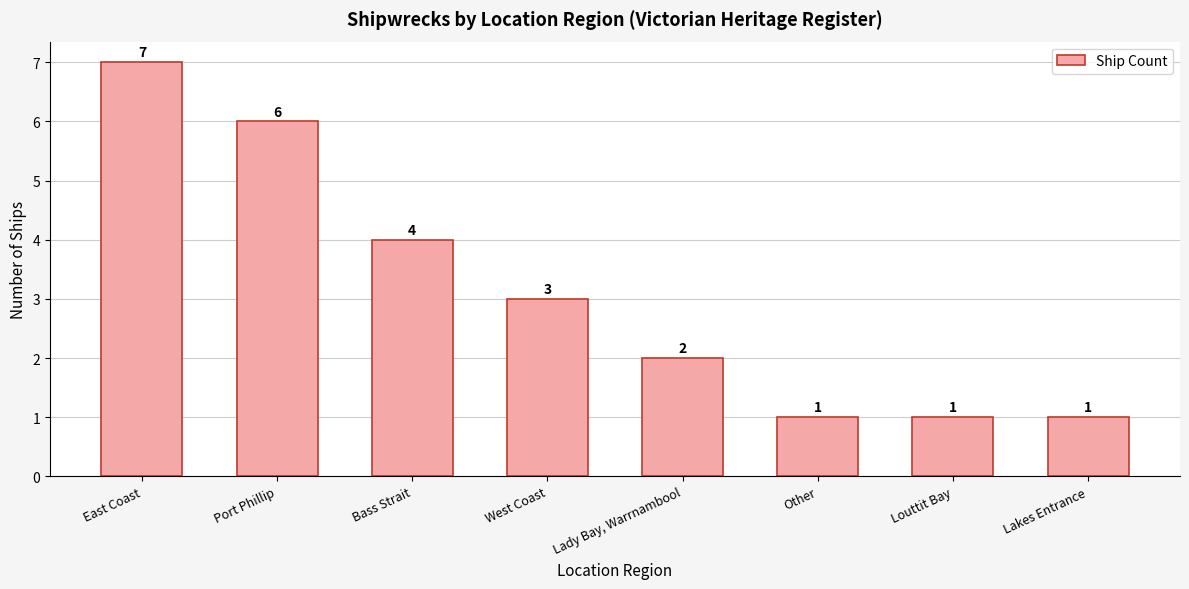

Is it true that the value at East Coast is 12?

False